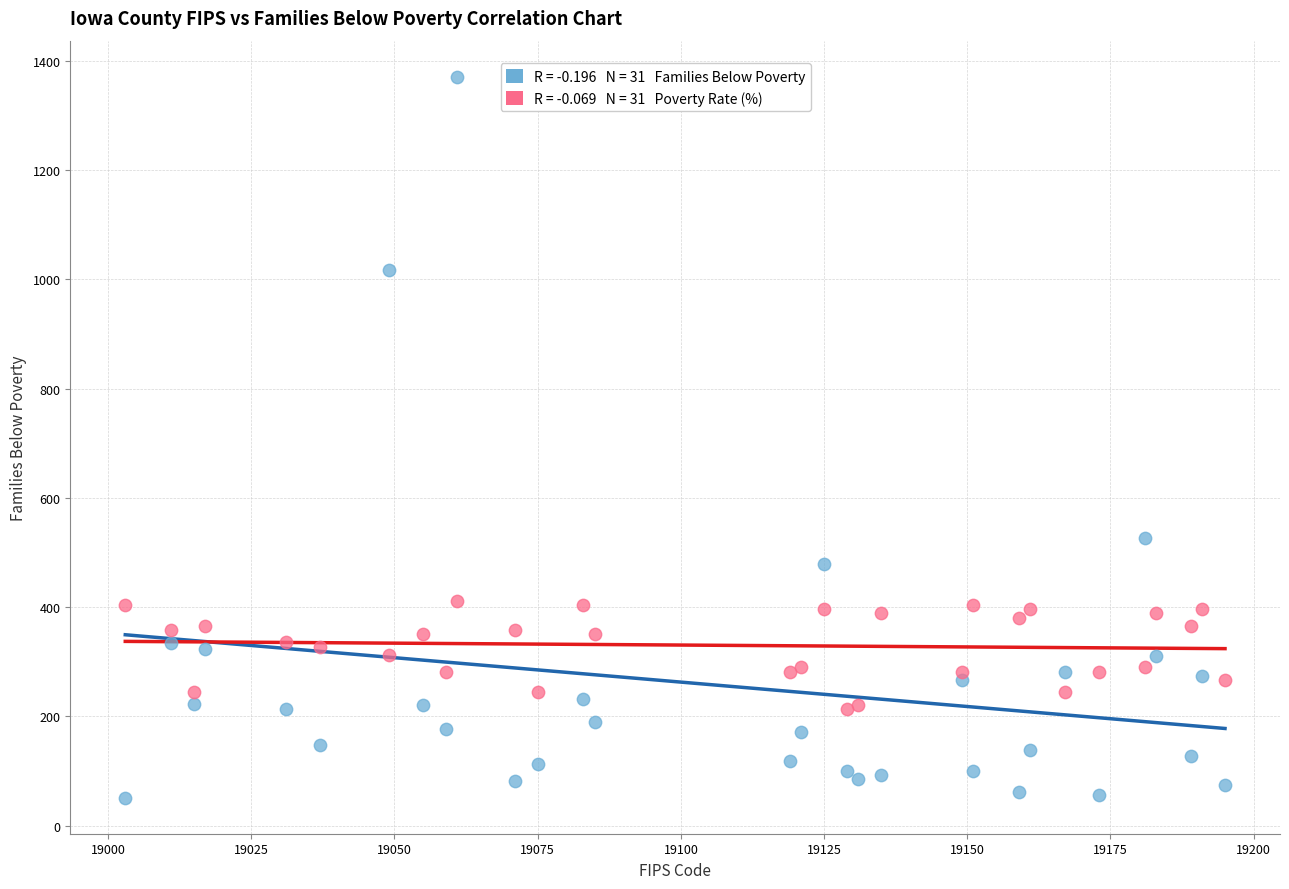

Across all series, what Y value is closest to 711?

526.0